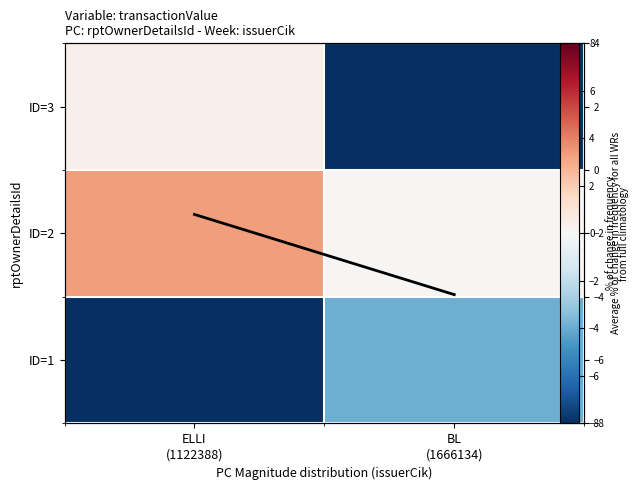

Is the value of ID=2 at BL (1666134) greater than the value of ID=1 at BL (1666134)?

Yes